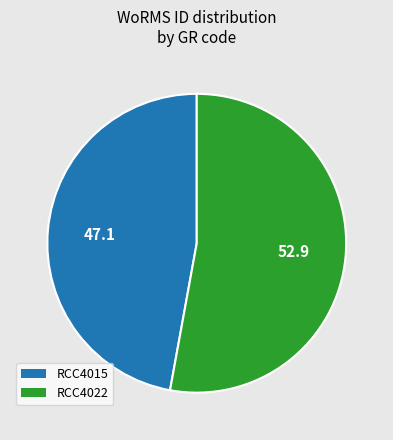

Between RCC4022 and RCC4015, which is larger?

RCC4022